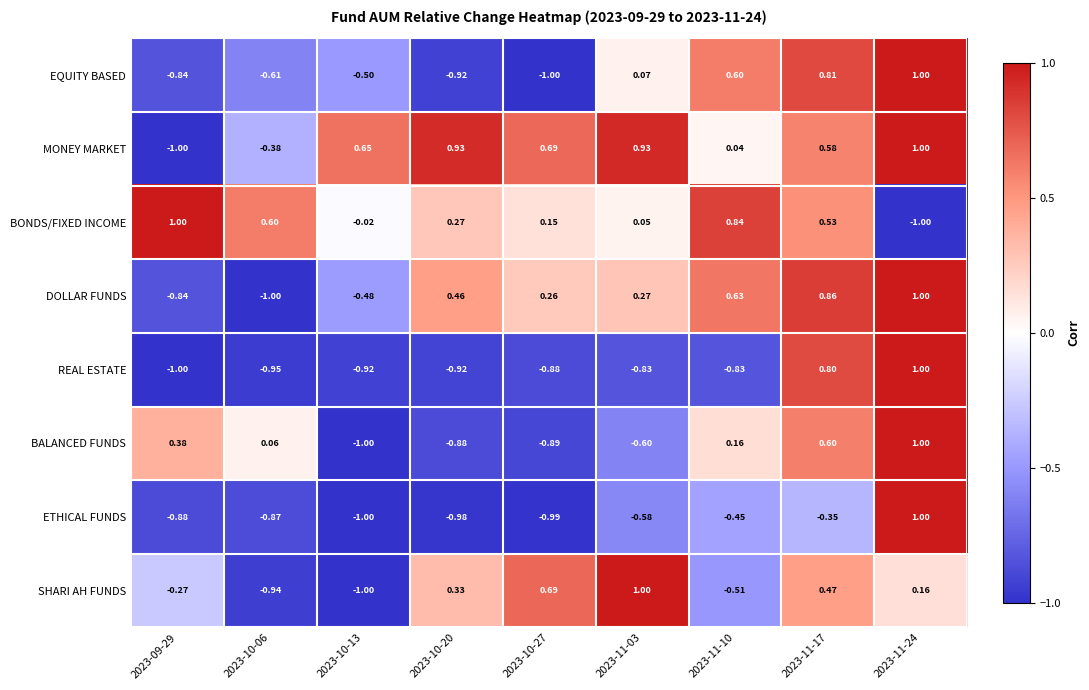

Which series changed the most between 2023-09-29 and 2023-11-03?

MONEY MARKET